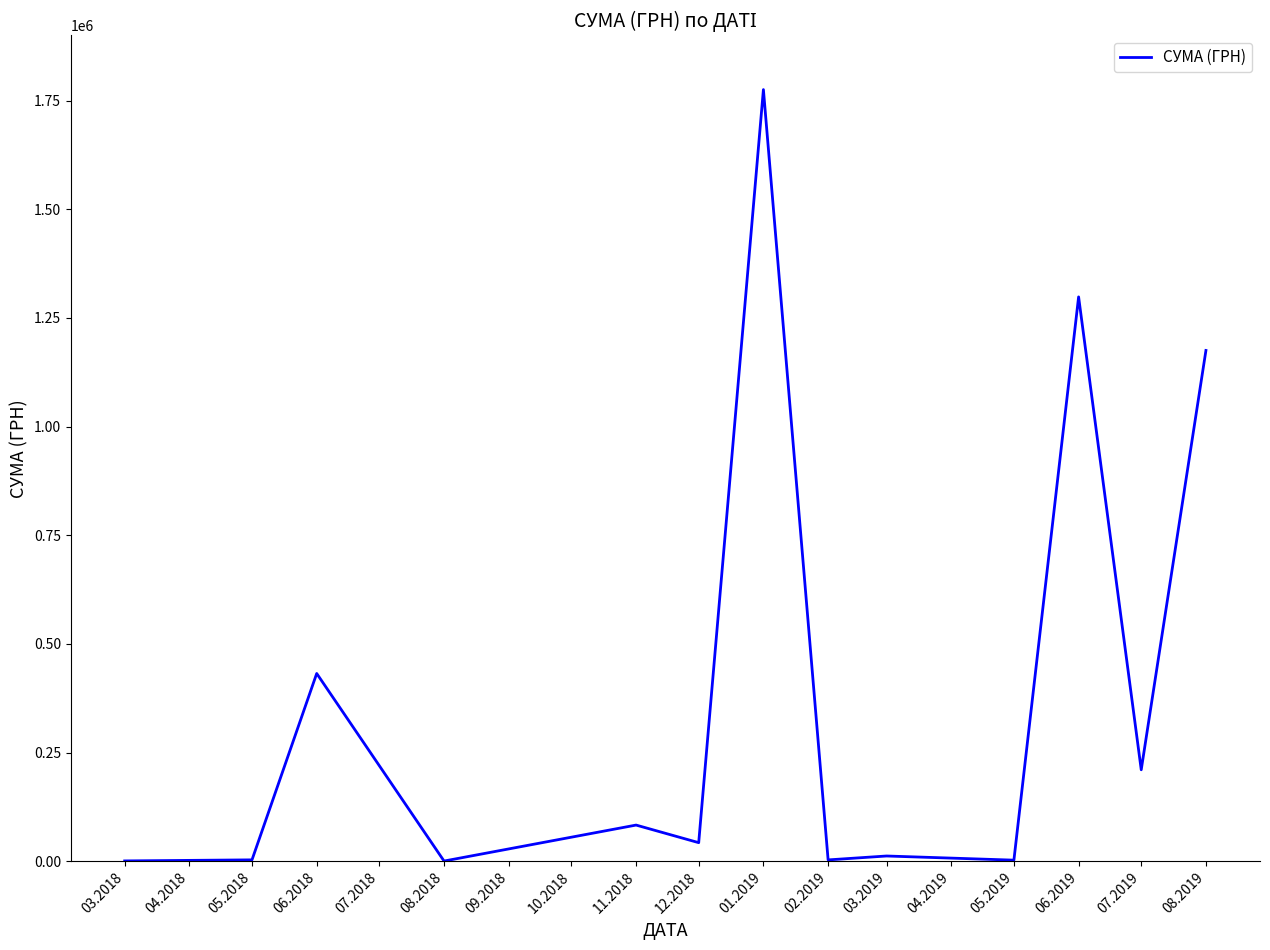

How many lines are shown in the chart?

1